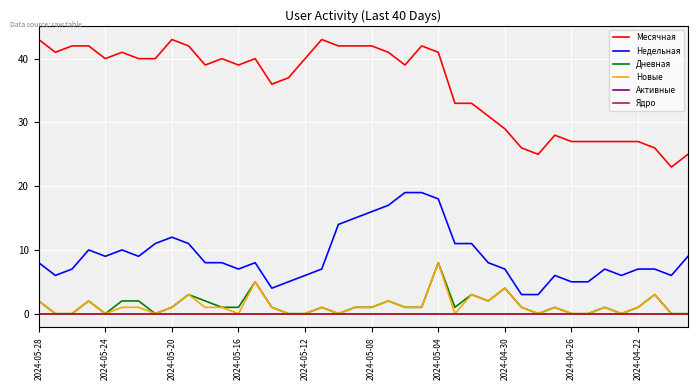

Which series has the largest total across all categories?

Месячная